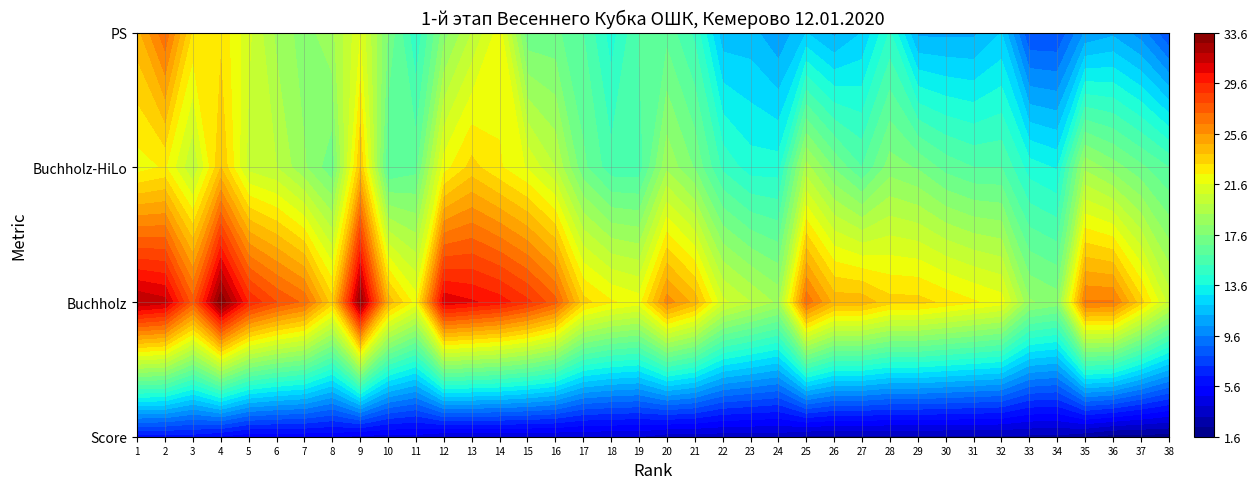

Rank the series by their maximum value, from lowest to highest.

Score, Buchholz-HiLo, PS, Buchholz